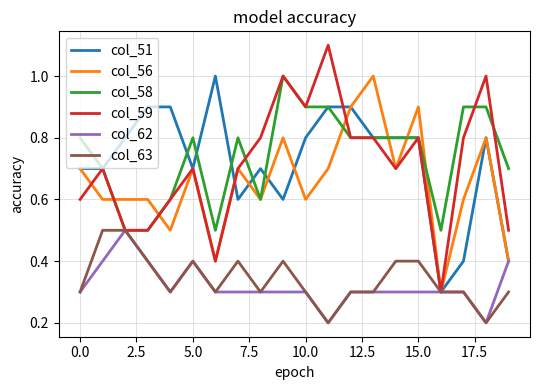

What is the minimum value for col_58?

0.5